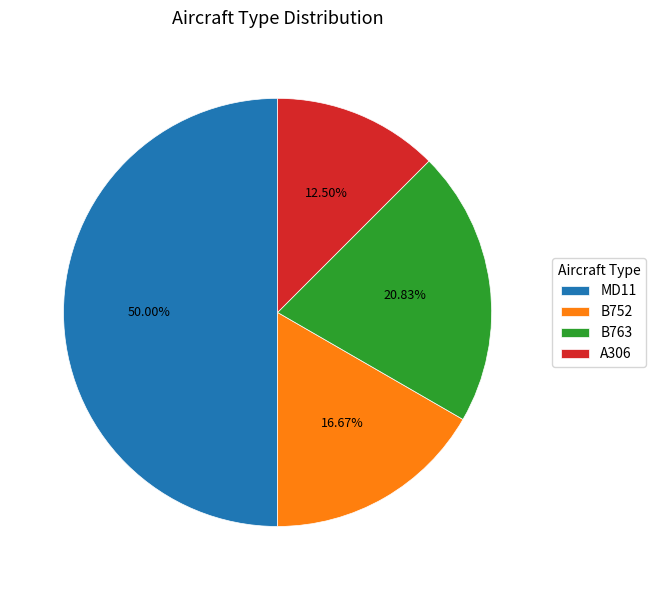

What is the largest slice in the pie chart?

MD11